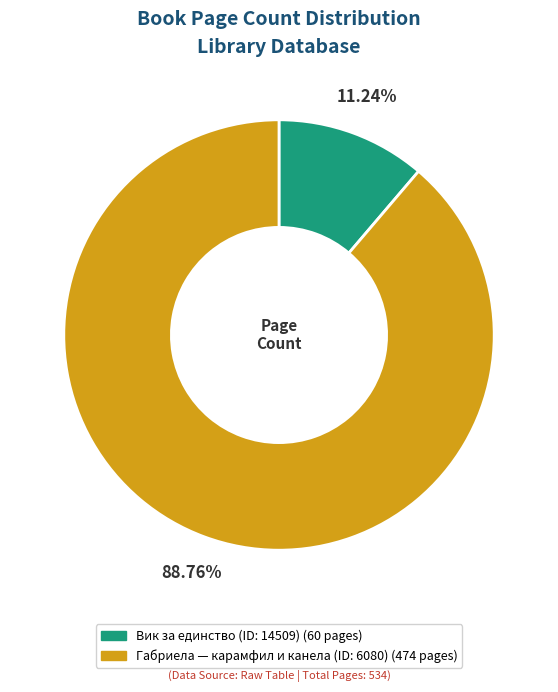

Which slice represents more than half of the pie?

Габриела — карамфил и канела (ID: 6080)